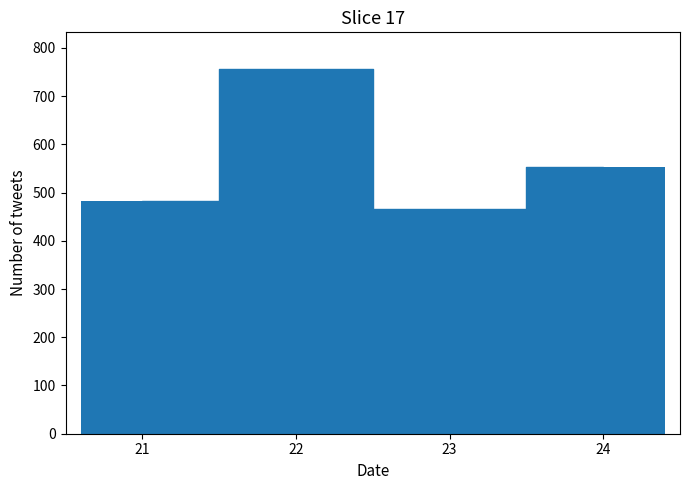

What is the change in value from 23 to 24?

+88.1